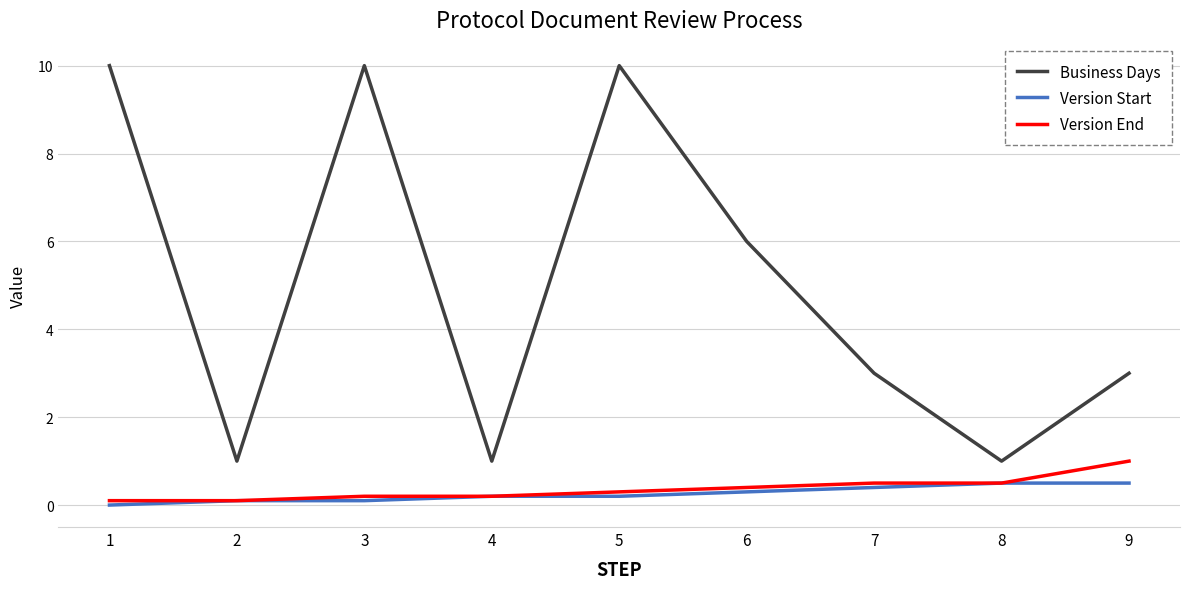

True or false: Business Days and Version End intersect in this chart.

False